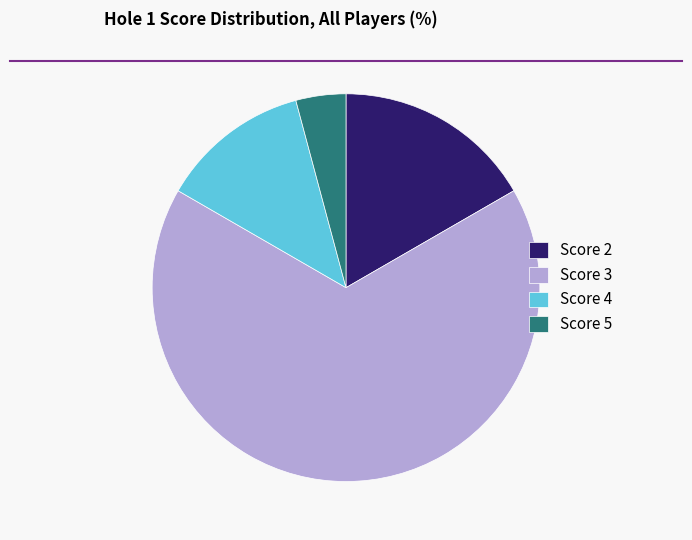

Do Score 3 and Score 2 together represent more than half of the pie?

Yes